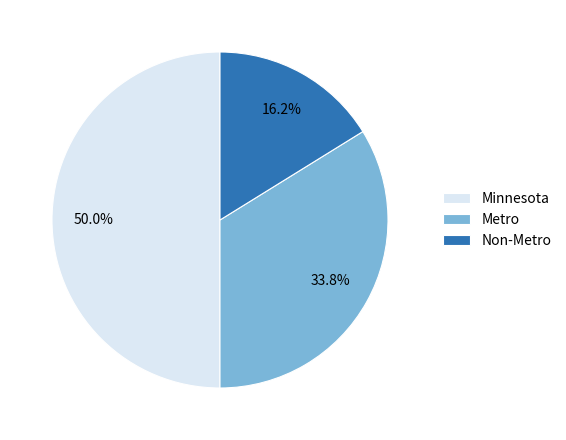

Which has a higher value, Minnesota or Non-Metro?

Minnesota